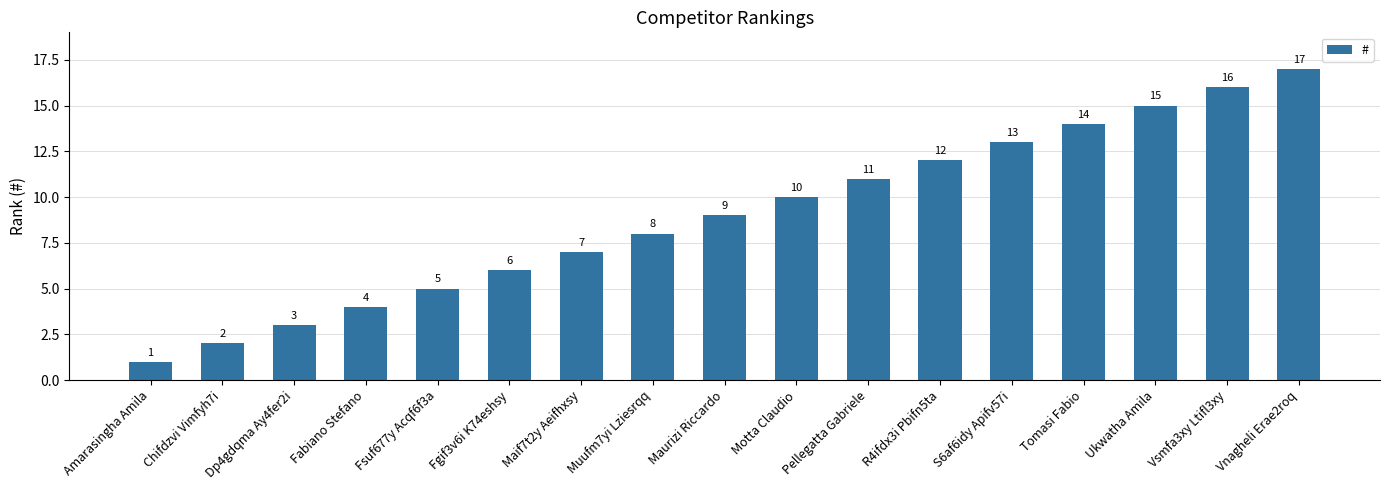

What is the label of the 10th bar from the right?

Muufm7yi Lziesrqq